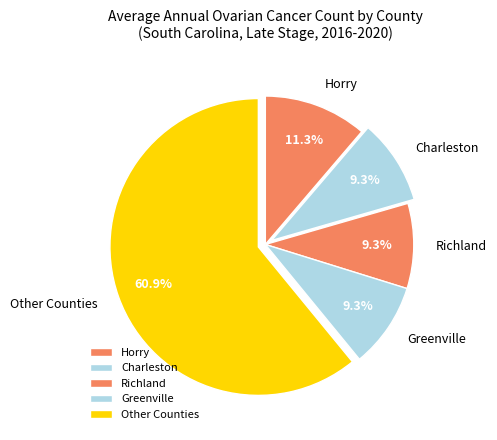

Which category accounts for the majority?

Other Counties